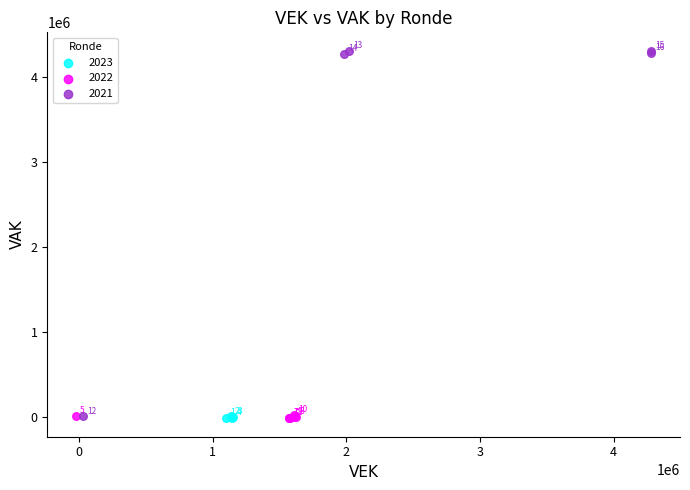

Which series reaches the maximum Y coordinate?

2021